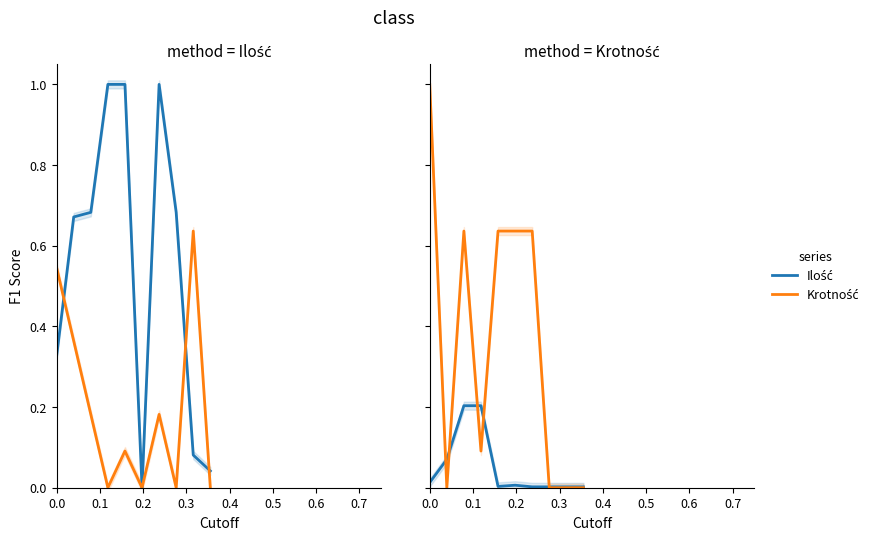

Which has a higher value, 0.6 or 0.1?

0.1